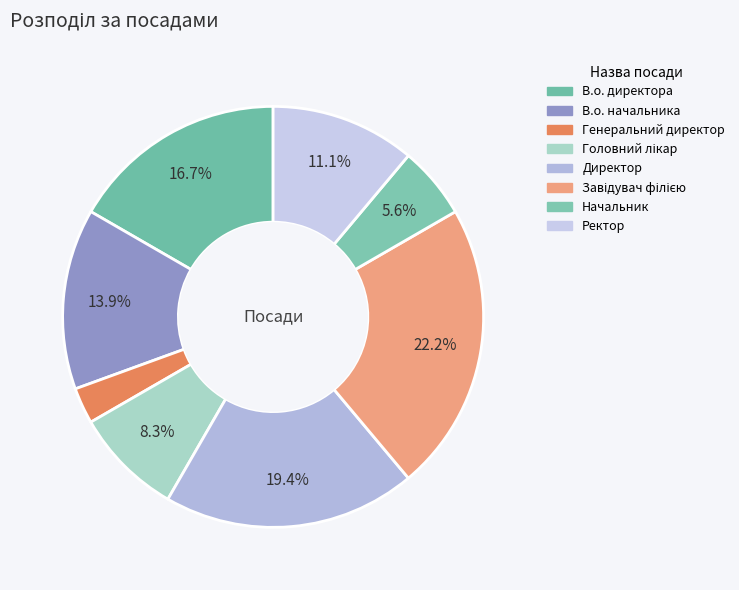

To the nearest percent, what is the difference between the largest and smallest slice percentages?

19%